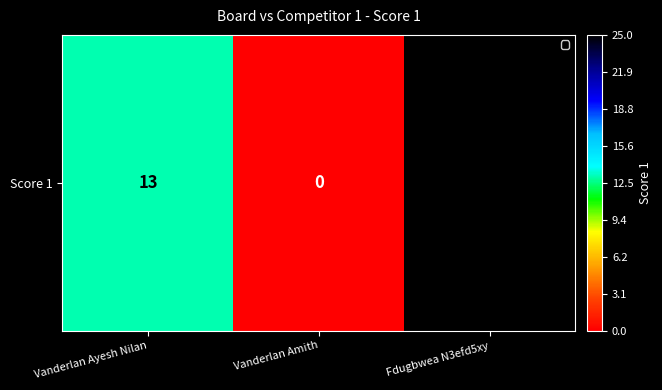

What is the difference between the values at Fdugbwea N3efd5xy and Vanderlan Ayesh Nilan?

12